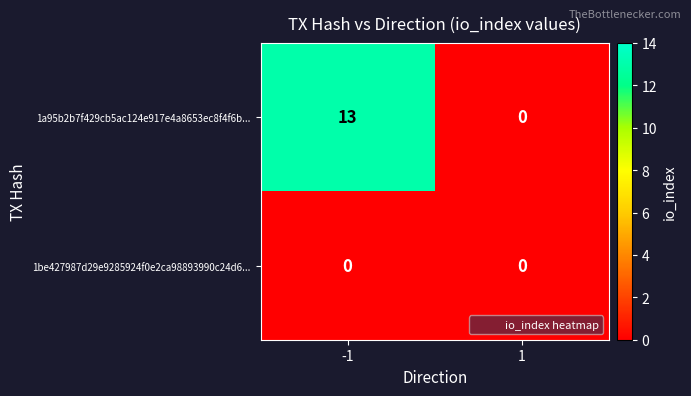

How many data points in 1a95b2b7f429cb5ac124e917e4a8653ec8f4f6b... are less than 13?

1